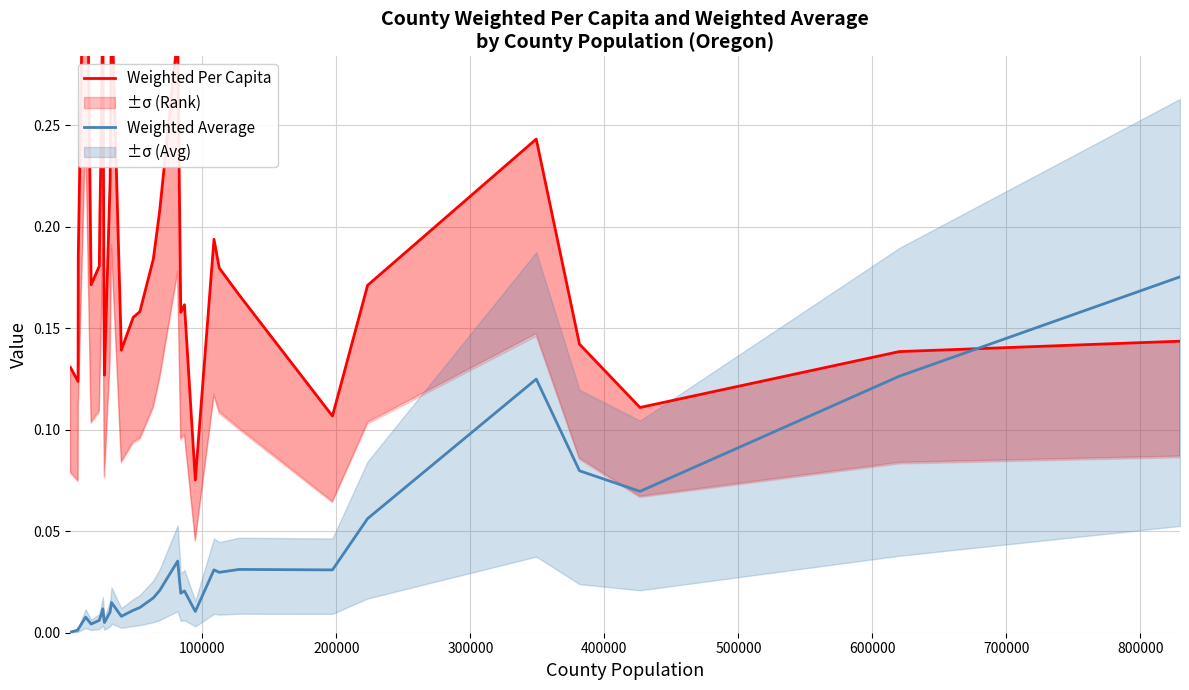

List the series in order of their overall mean, lowest first.

Weighted Average, Weighted Per Capita